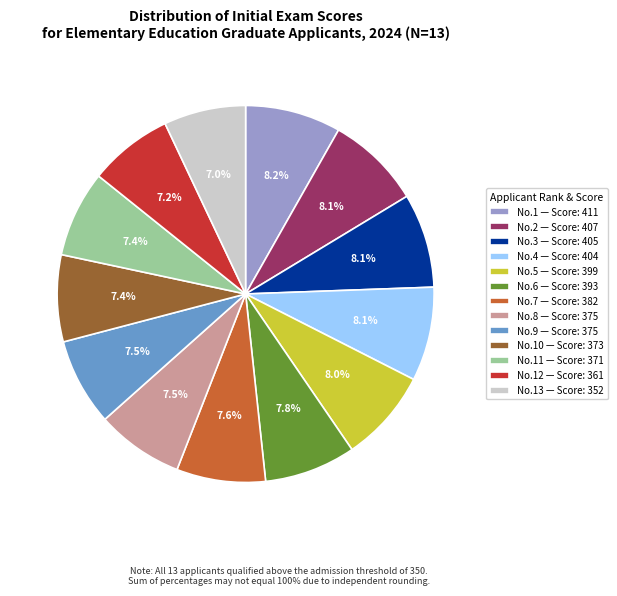

Does any single category account for the majority?

No